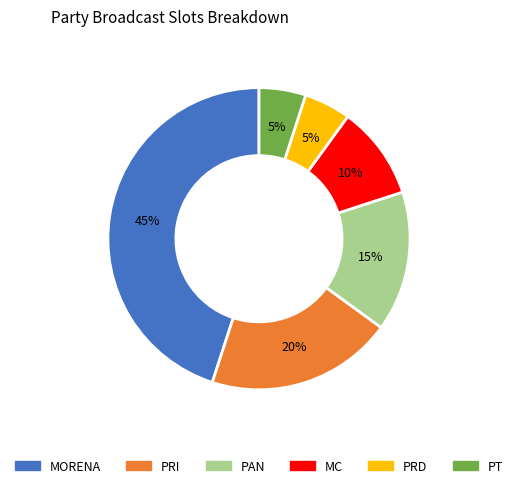

Between MORENA and PAN, which is larger?

MORENA